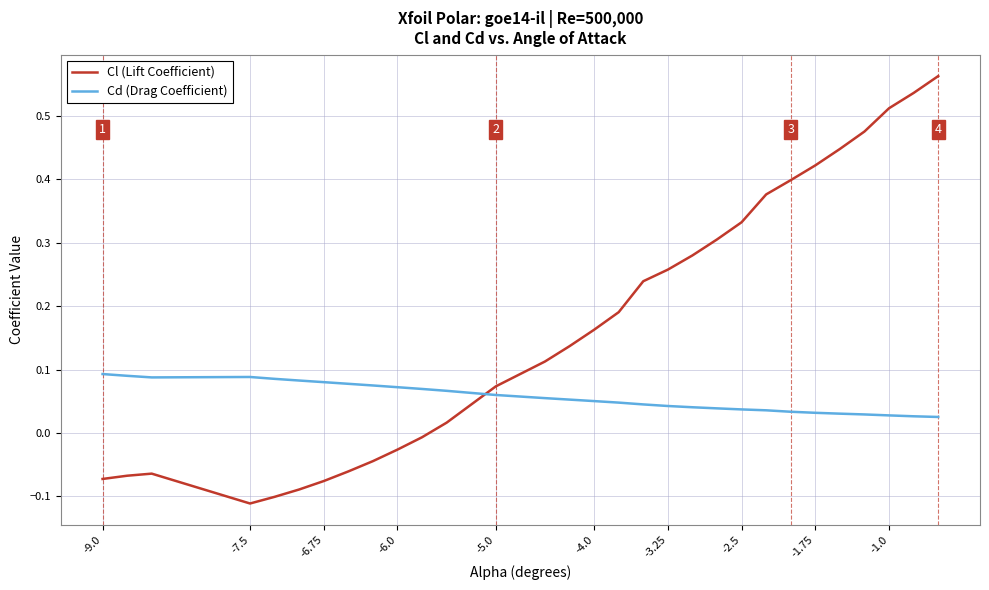

How many lines are shown in the chart?

2